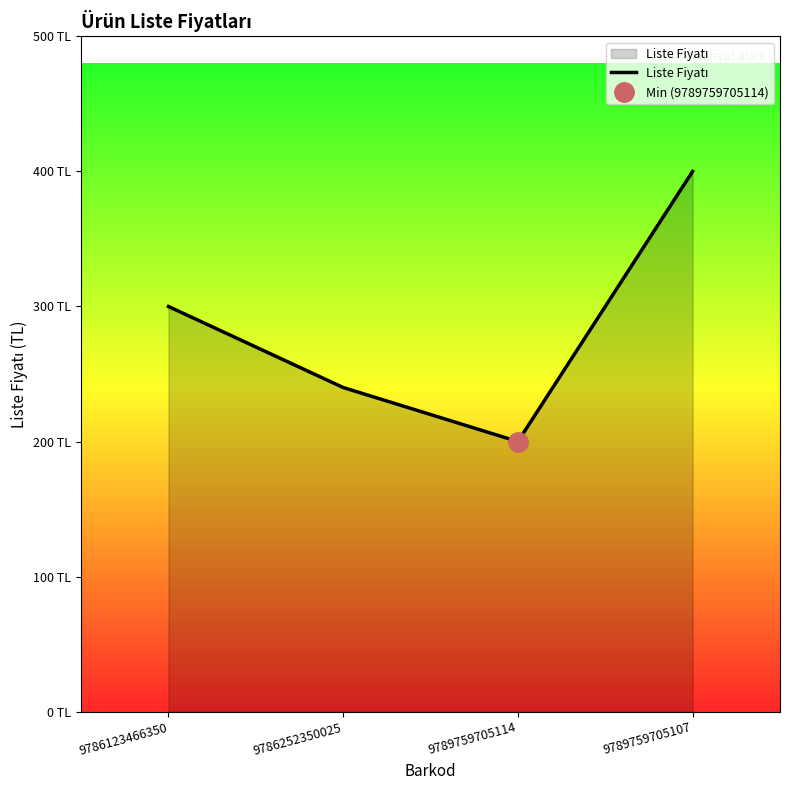

Rank the categories by value from highest to lowest.

9789759705107, 9786123466350, 9786252350025, 9789759705114